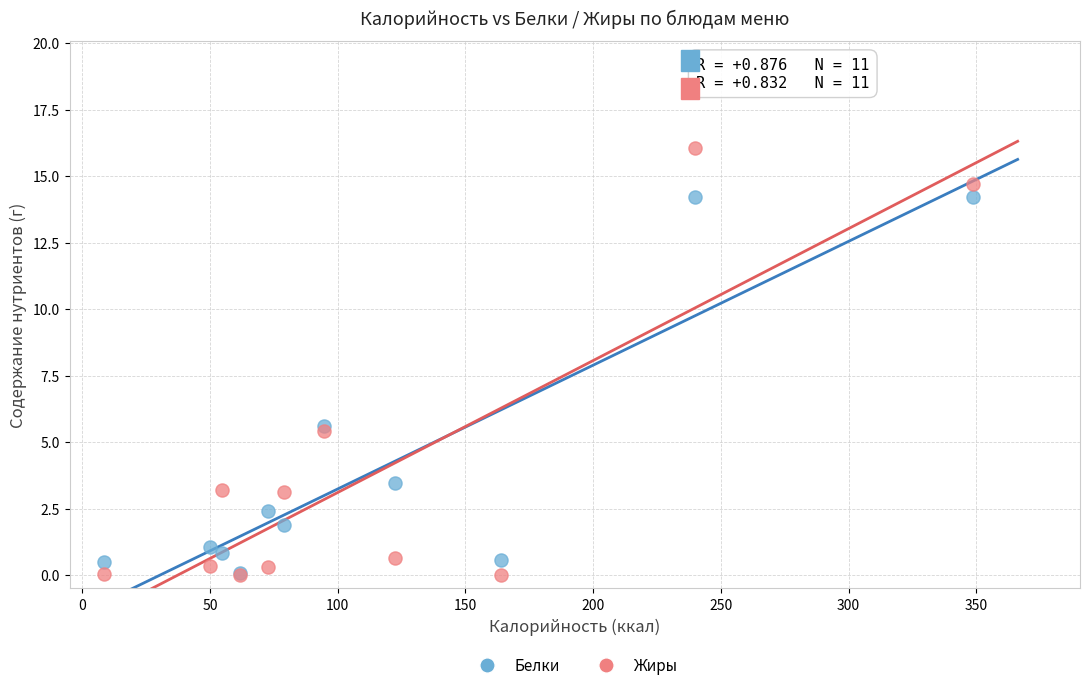

What are all the series names shown in the legend?

Белки, Жиры